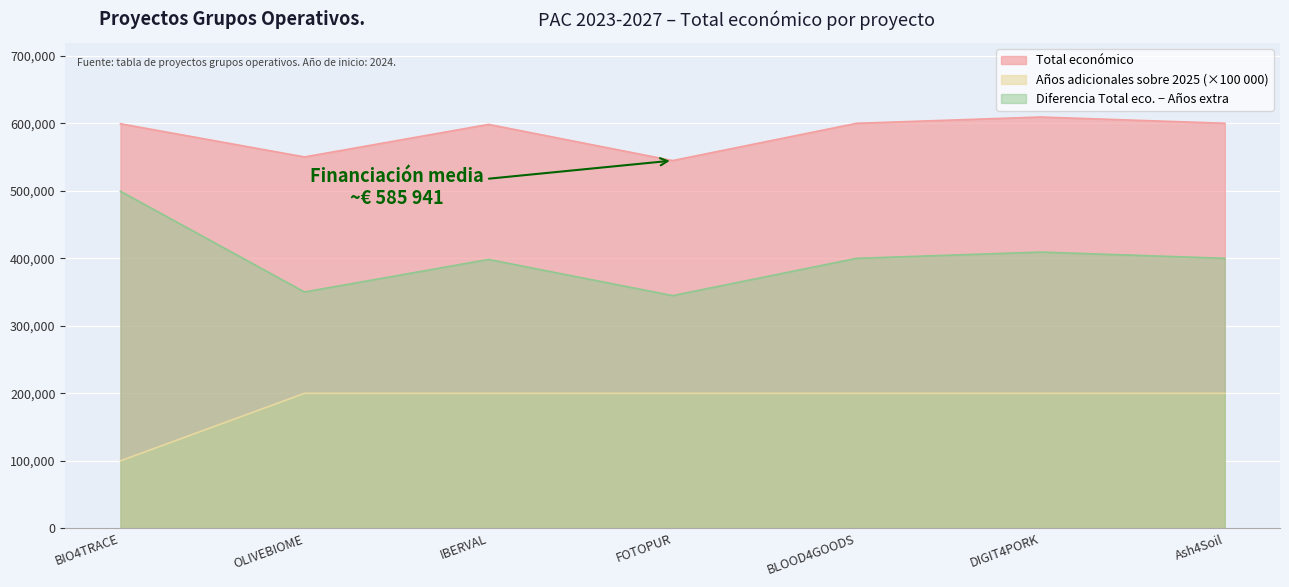

List the series in order of their peak value, lowest first.

Años adicionales sobre 2025 (×100 000), Diferencia Total eco. − Años extra, Total económico